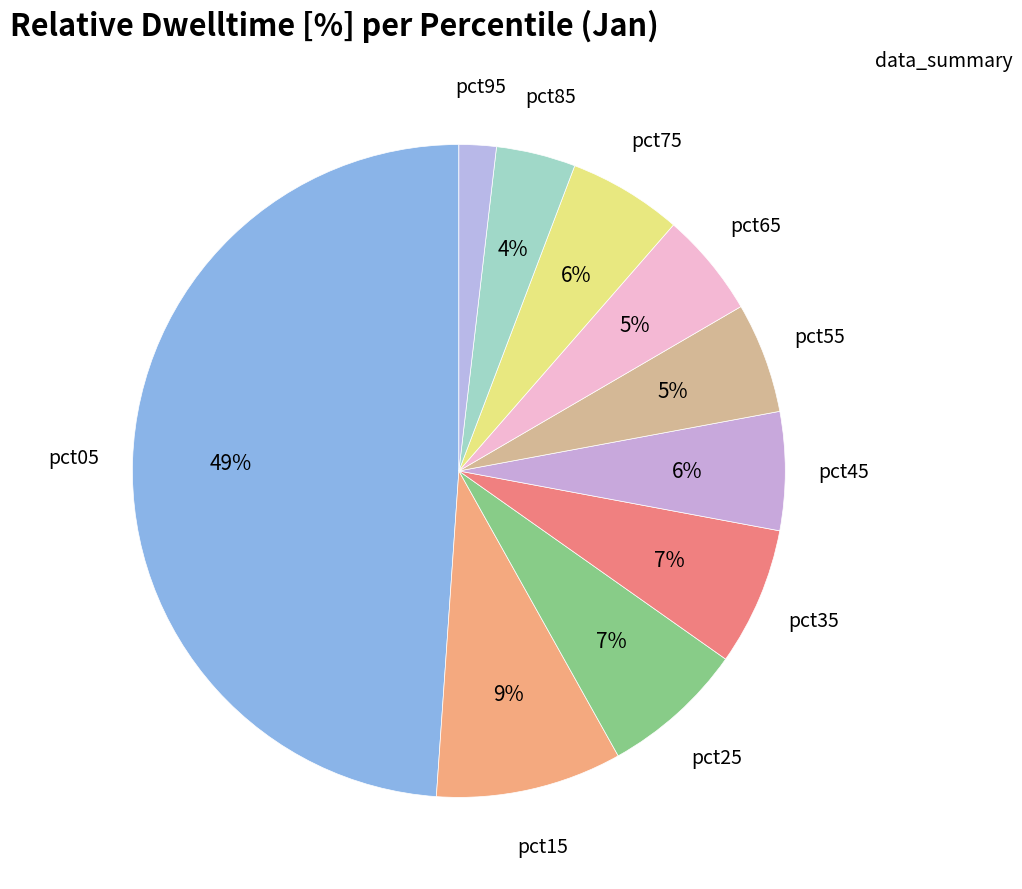

How many slices are in this pie chart?

10